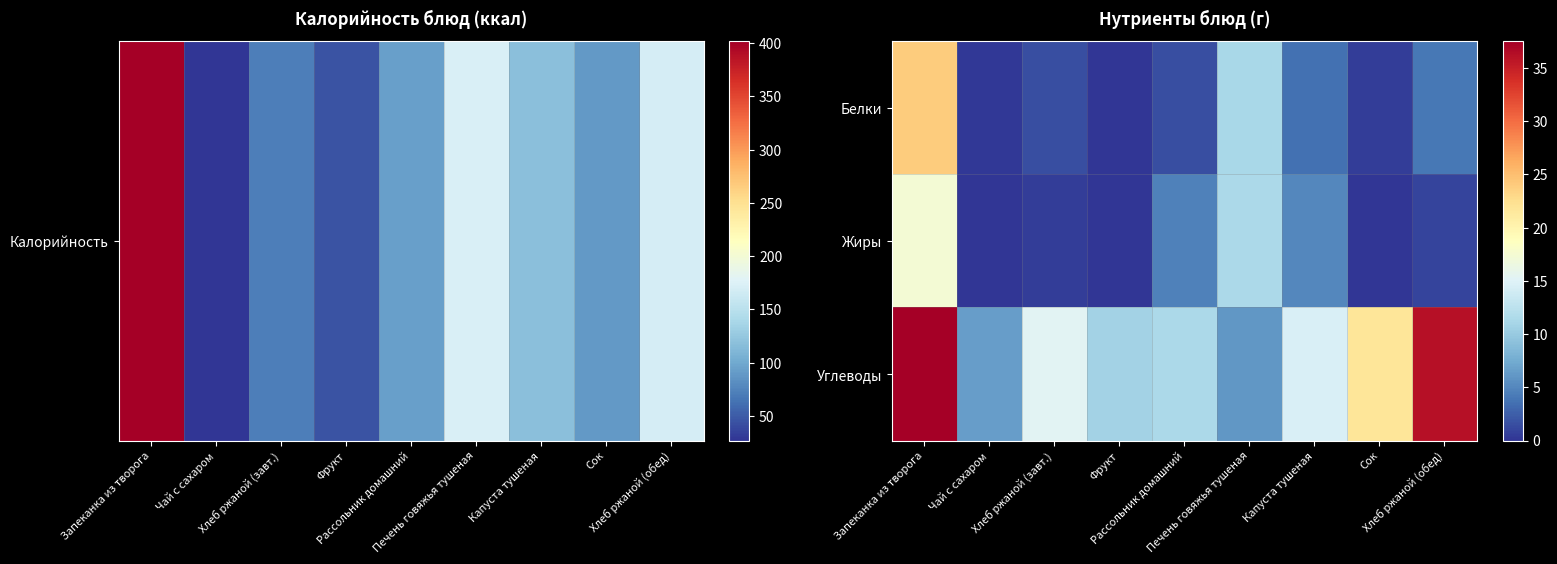

Reading left to right, list all the values displayed in this chart.

Белки: Запеканка из творога=24.0	Чай с сахаром=0.2	Хлеб ржаной (завт.)=1.6	Фрукт=0.1	Рассольник домашний=1.6	Печень говяжья тушеная=11.2	Капуста тушеная=3.6	Сок=0.5	Хлеб ржаной (обед)=4.0
Жиры: Запеканка из творога=17.3	Чай с сахаром=0.0	Хлеб ржаной (завт.)=0.5	Фрукт=0.1	Рассольник домашний=4.6	Печень говяжья тушеная=11.4	Капуста тушеная=5.0	Сок=0.0	Хлеб ржаной (обед)=1.0
Углеводы: Запеканка из творога=37.5	Чай с сахаром=6.5	Хлеб ржаной (завт.)=15.3	Фрукт=10.8	Рассольник домашний=11.4	Печень говяжья тушеная=6.1	Капуста тушеная=14.6	Сок=21.7	Хлеб ржаной (обед)=36.1